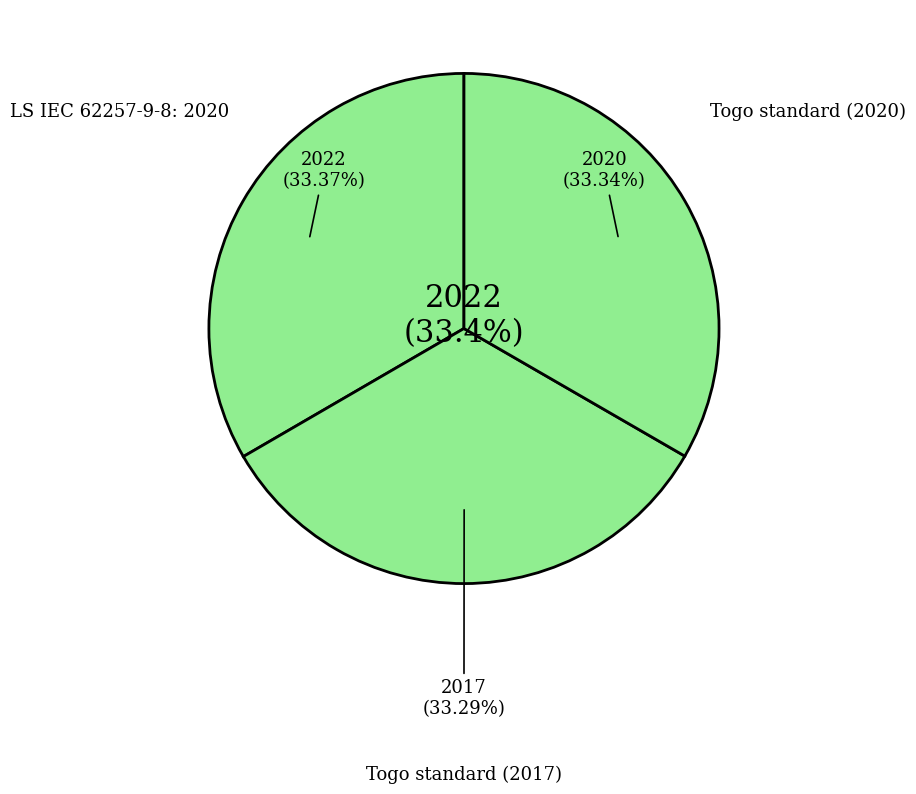

What percentage do Togo standard (2017) and Togo standard (2020) together represent?

66.6%